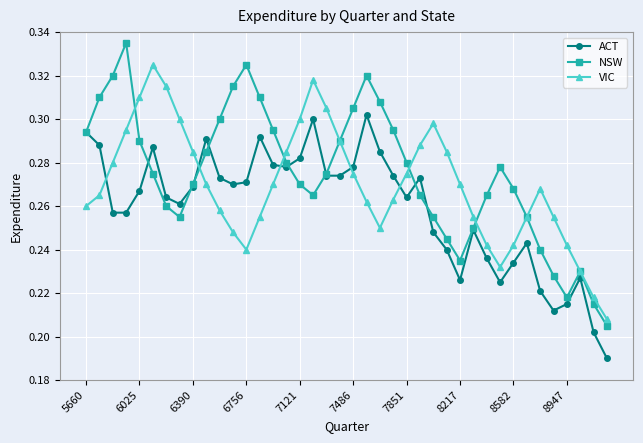

True or false: NSW has more than 0 points higher than both neighbors.

True